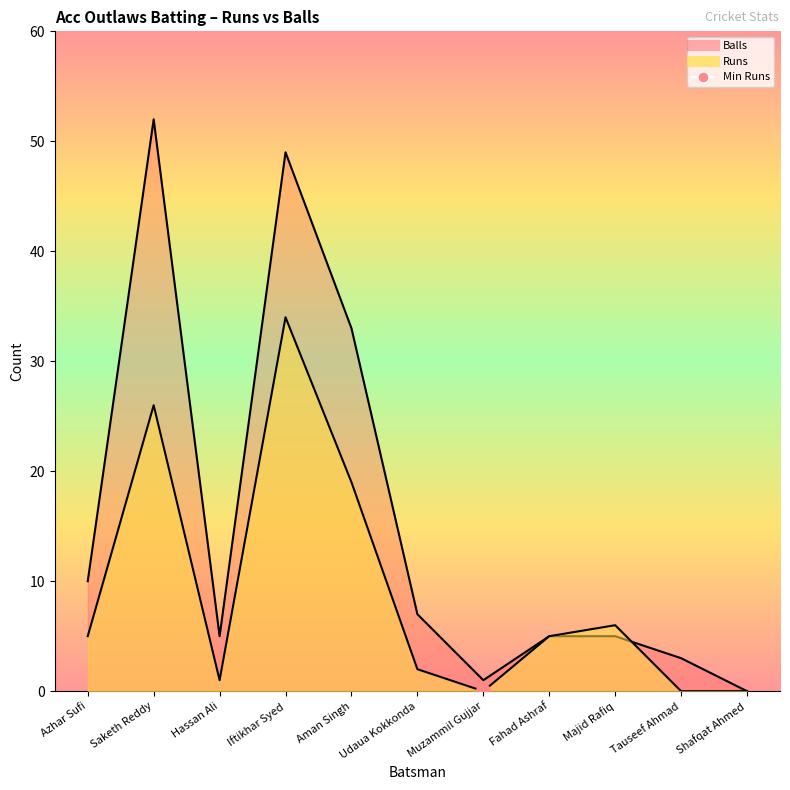

The value of Runs at Fahad Ashraf is 5. True or false?

True